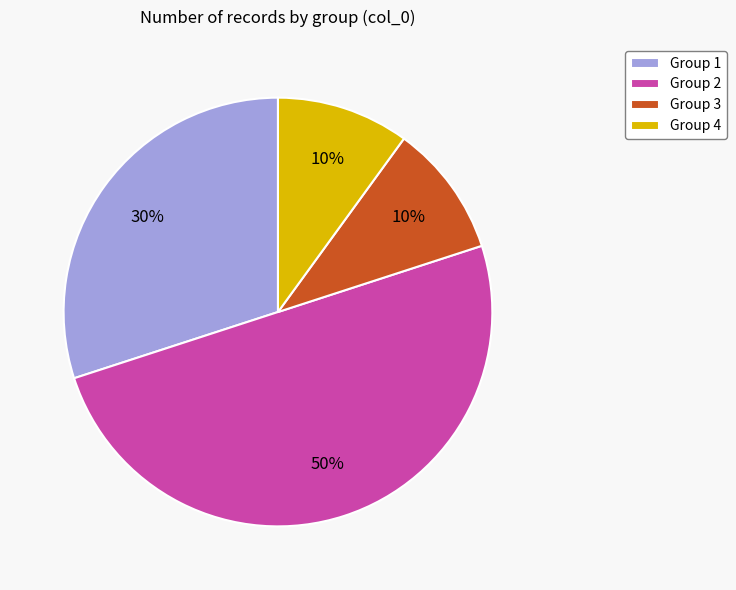

Approximately how many times larger is the value at Group 1 compared to Group 2?

0.6